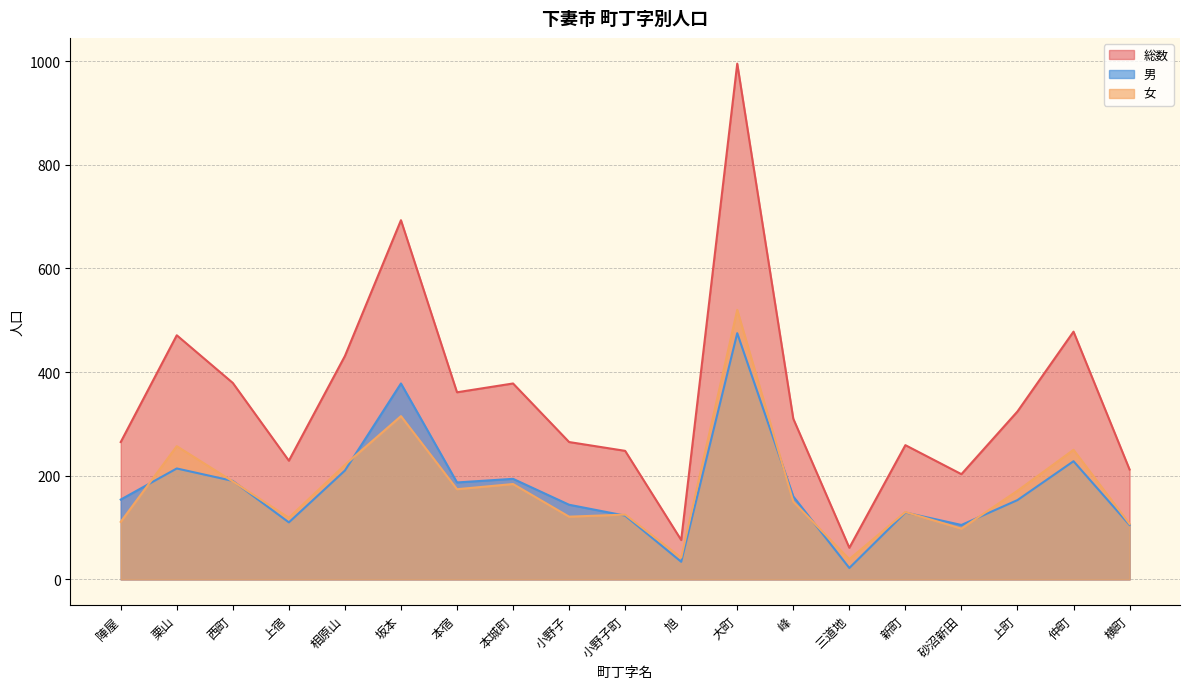

Where is the first local maximum for 男?

栗山